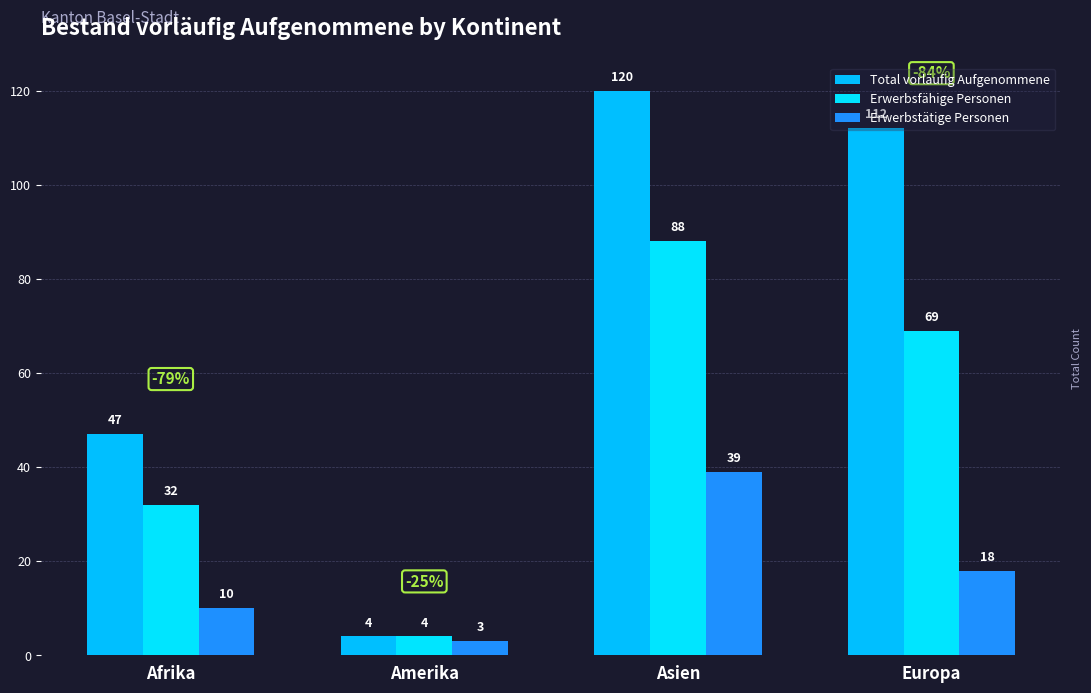

Is it true that Total vorläufig Aufgenommene equals 47 at Afrika?

True